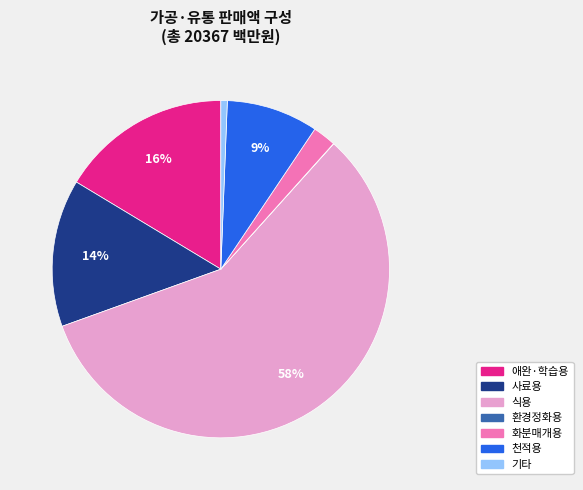

Does 화분매개용 represent more than half of the total?

No